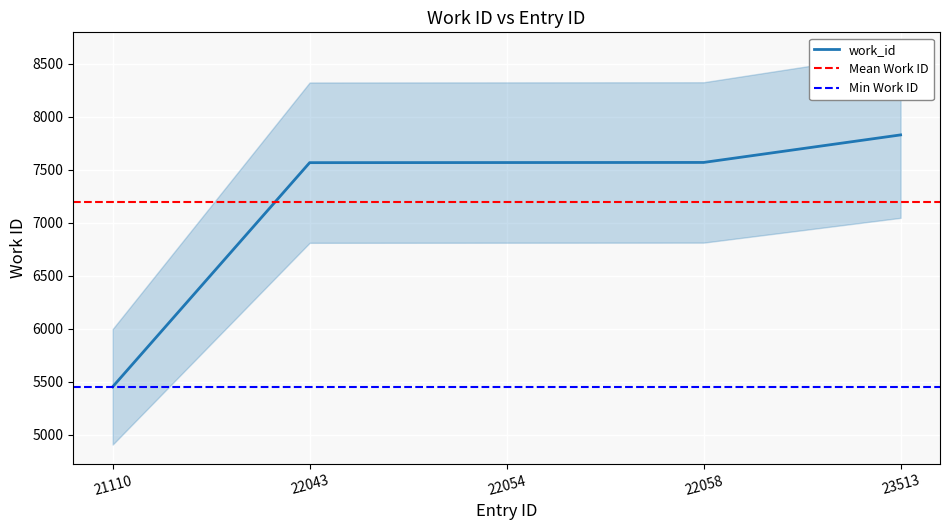

Reading left to right, list all the values displayed in this chart.

5452	7568	7569	7570	7830